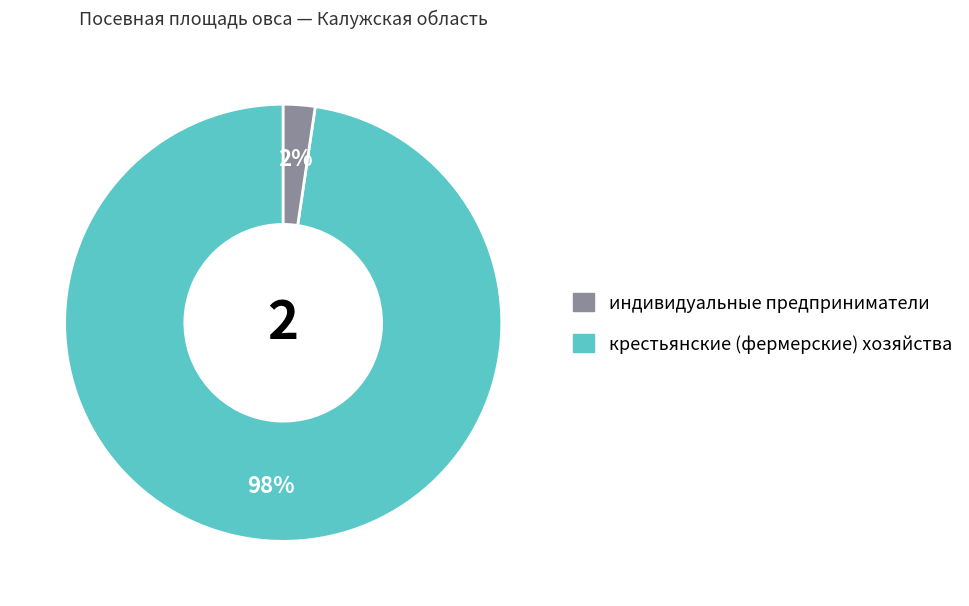

To the nearest percent, what is the average slice percentage?

50%